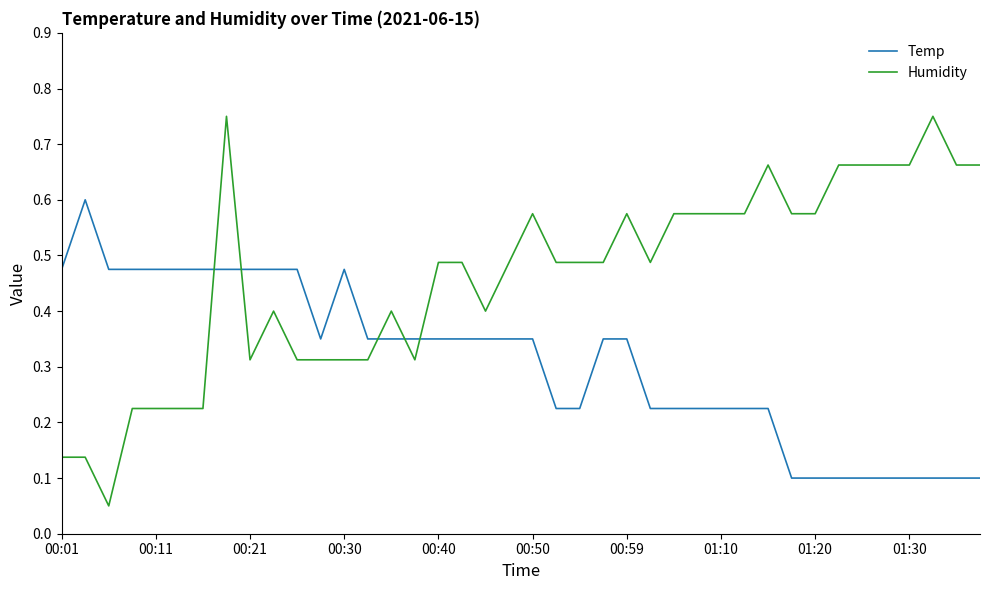

Rank the series by their average value, from highest to lowest.

Humidity, Temp